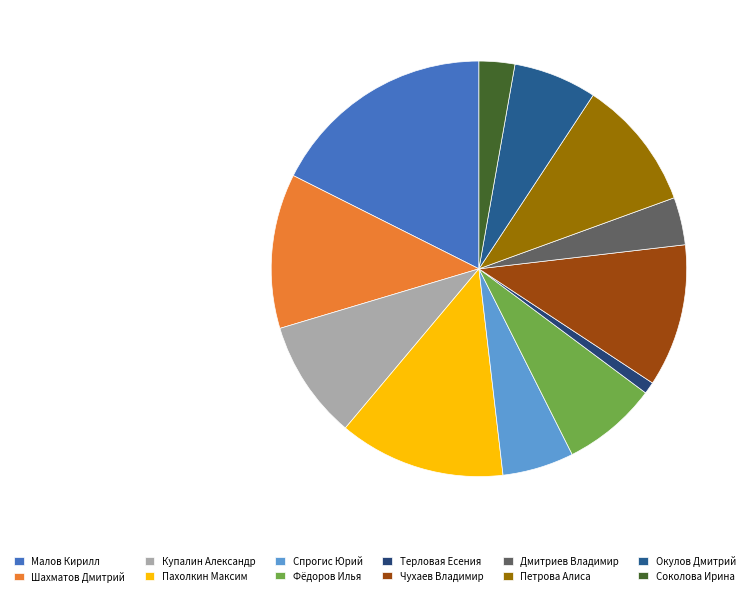

Do Чухаев Владимир and Петрова Алиса together represent more than half of the pie?

No